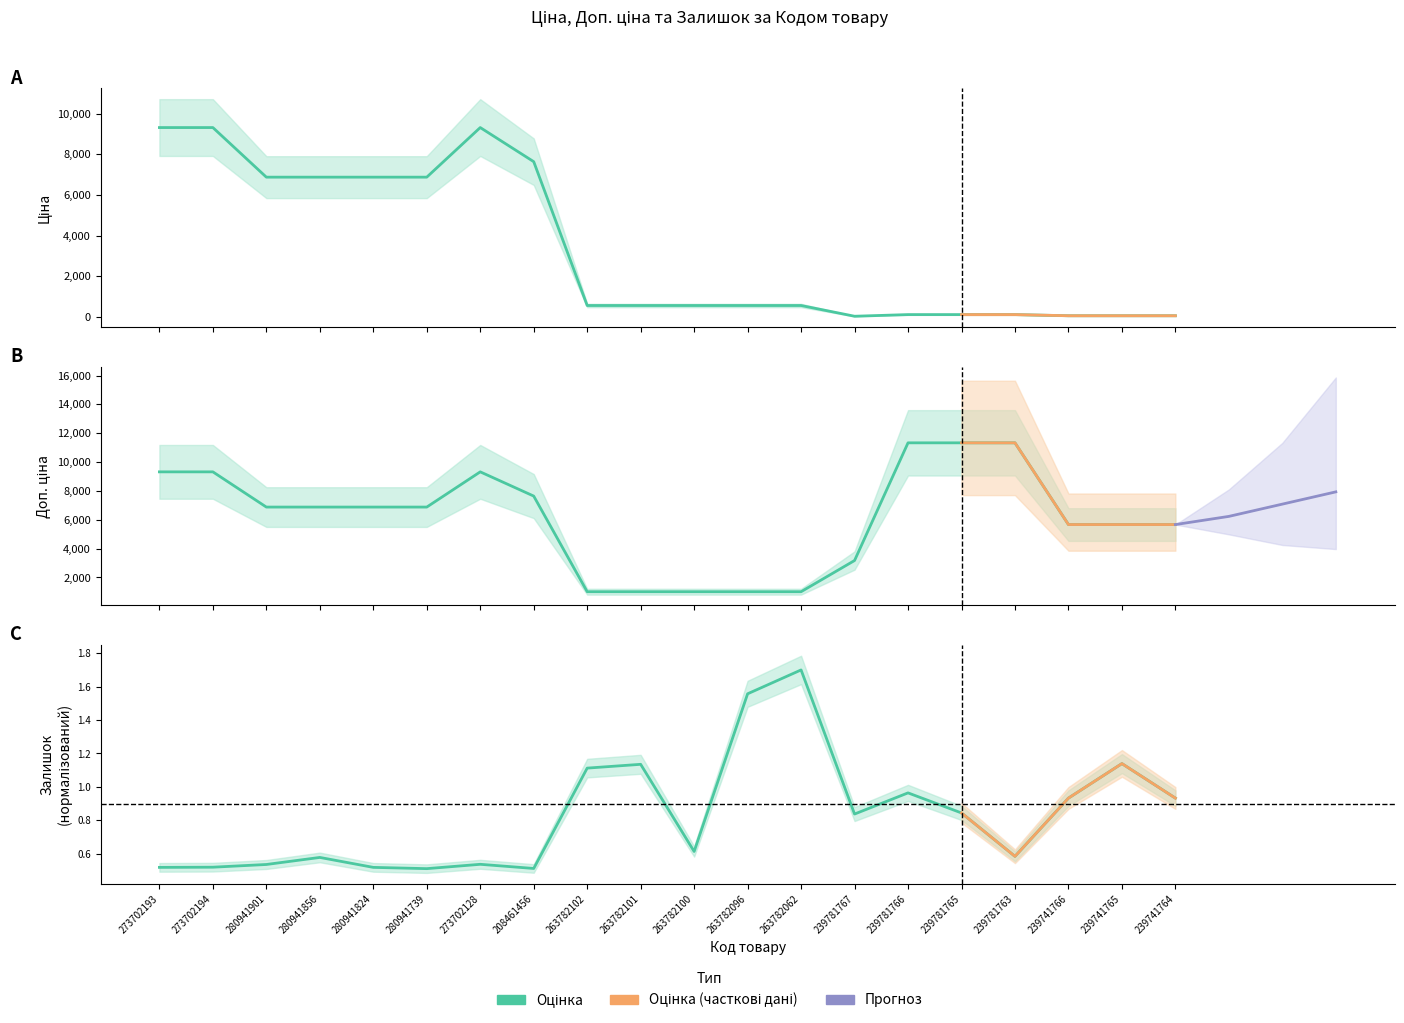

How many categories are shown in the chart?

20